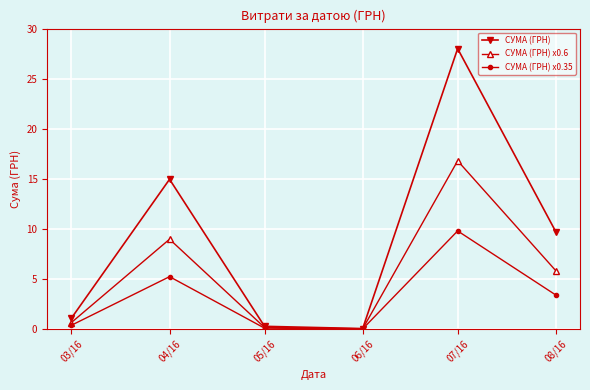

What is the value of the СУМА (ГРН) point at the 6th from the left?

9.7